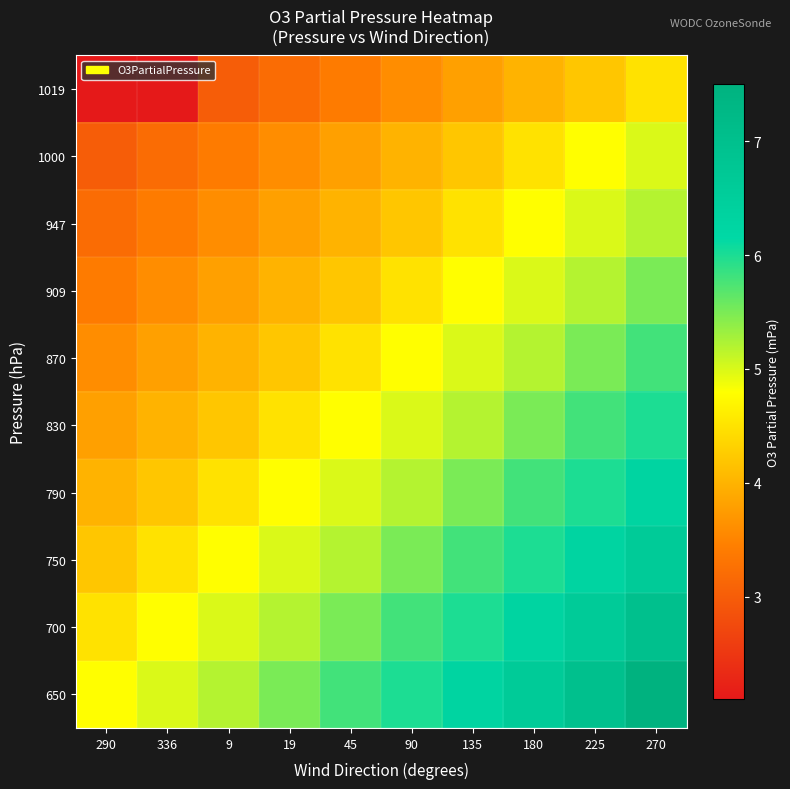

Reading right to left, what are all the values shown in this chart?

1019: 270=4.5	225=4.2	180=4.0	135=3.8	90=3.6	45=3.4	19=3.2	9=3.0	336=2.1	290=2.1
1000: 270=5.0	225=4.8	180=4.5	135=4.2	90=4.0	45=3.8	19=3.6	9=3.4	336=3.2	290=3.0
947: 270=5.2	225=5.0	180=4.8	135=4.5	90=4.2	45=4.0	19=3.8	9=3.6	336=3.4	290=3.2
909: 270=5.5	225=5.2	180=5.0	135=4.8	90=4.5	45=4.2	19=4.0	9=3.8	336=3.6	290=3.4
870: 270=5.8	225=5.5	180=5.2	135=5.0	90=4.8	45=4.5	19=4.2	9=4.0	336=3.8	290=3.6
830: 270=6.0	225=5.8	180=5.5	135=5.2	90=5.0	45=4.8	19=4.5	9=4.2	336=4.0	290=3.8
790: 270=6.3	225=6.0	180=5.8	135=5.5	90=5.2	45=5.0	19=4.8	9=4.5	336=4.2	290=4.0
750: 270=6.6	225=6.3	180=6.0	135=5.8	90=5.5	45=5.2	19=5.0	9=4.8	336=4.5	290=4.2
700: 270=7.0	225=6.6	180=6.3	135=6.0	90=5.8	45=5.5	19=5.2	9=5.0	336=4.8	290=4.5
650: 270=7.5	225=7.0	180=6.6	135=6.3	90=6.0	45=5.8	19=5.5	9=5.2	336=5.0	290=4.8